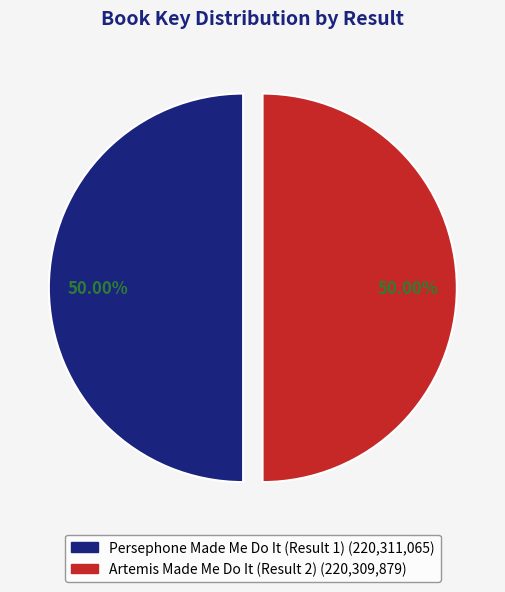

How many segments does this pie chart have?

2